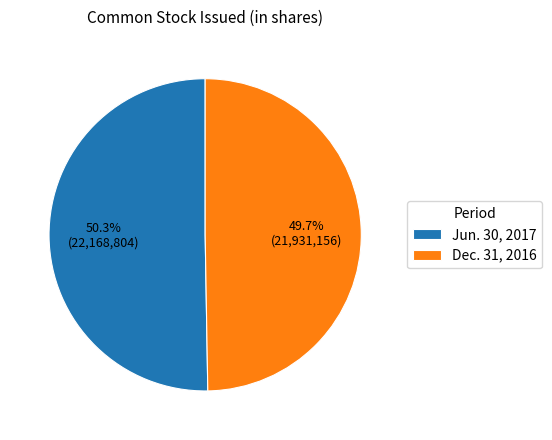

Which has a higher value, Dec. 31, 2016 or Jun. 30, 2017?

Jun. 30, 2017